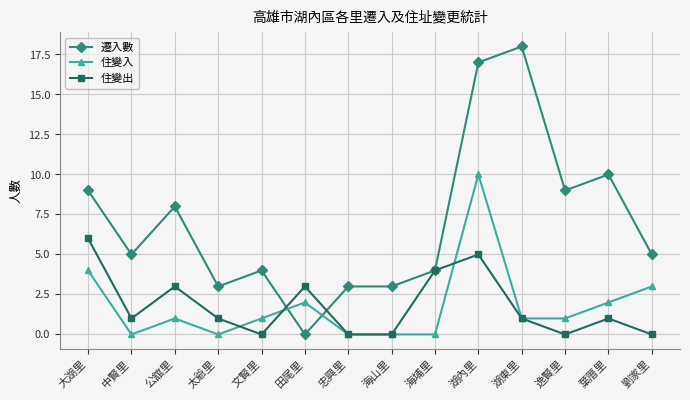

Which category has the highest value in the 住變出 series?

大湖里